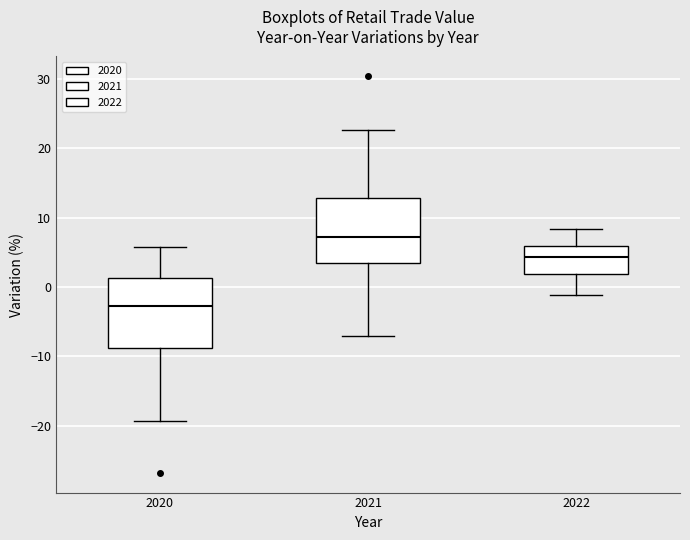

Where does the upper whisker of the box at x = 2022 end on the y-axis? The values are not printed on the chart, so give them approximately, as read against the axis.

8